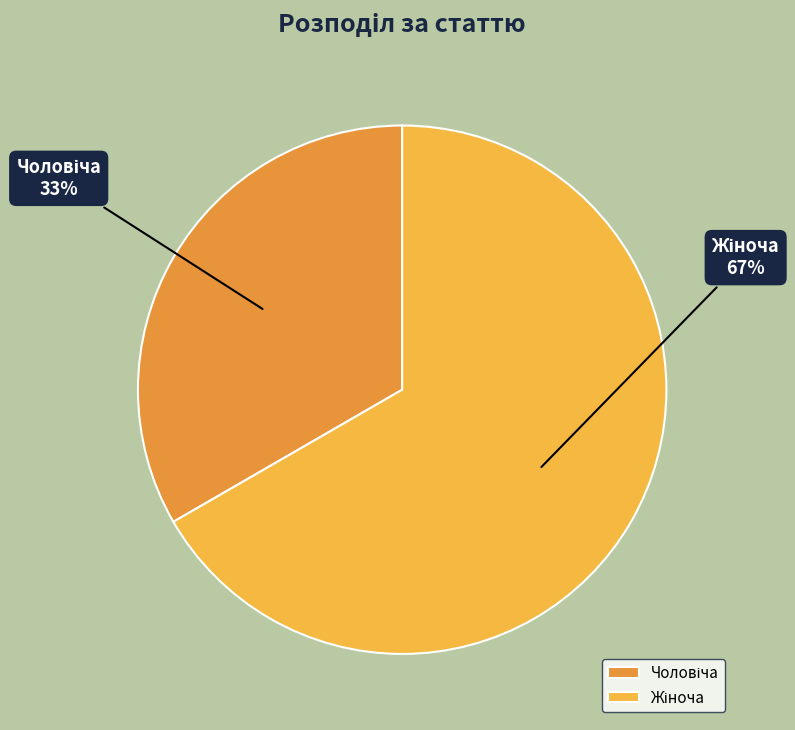

Is there a majority slice in this chart?

Yes